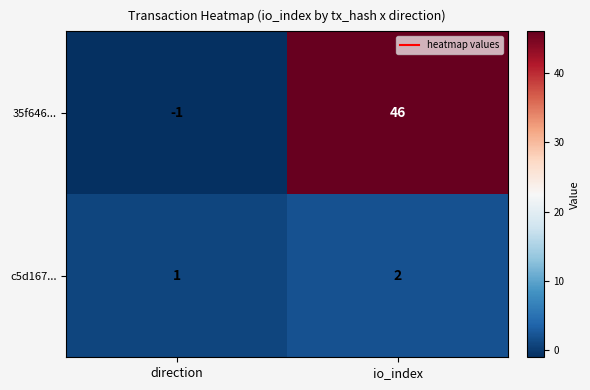

List the series in order of their peak value, highest first.

35f646..., c5d167...